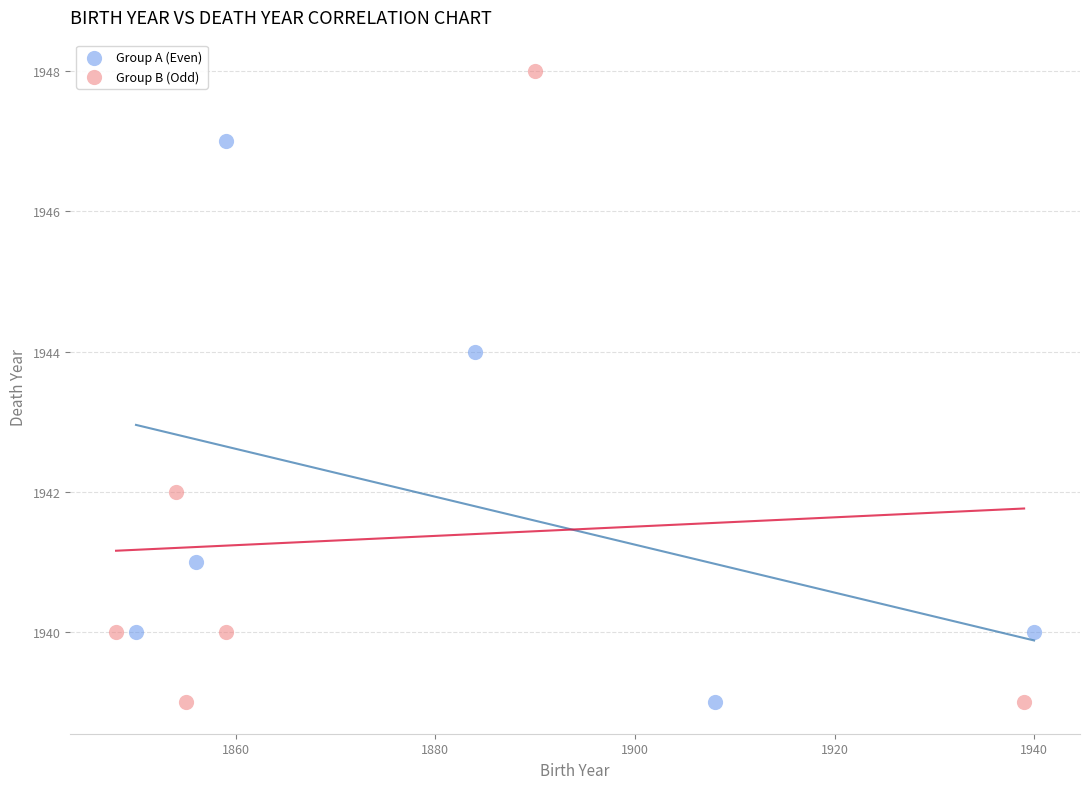

Which series reaches the maximum Y coordinate?

Group B (Odd)